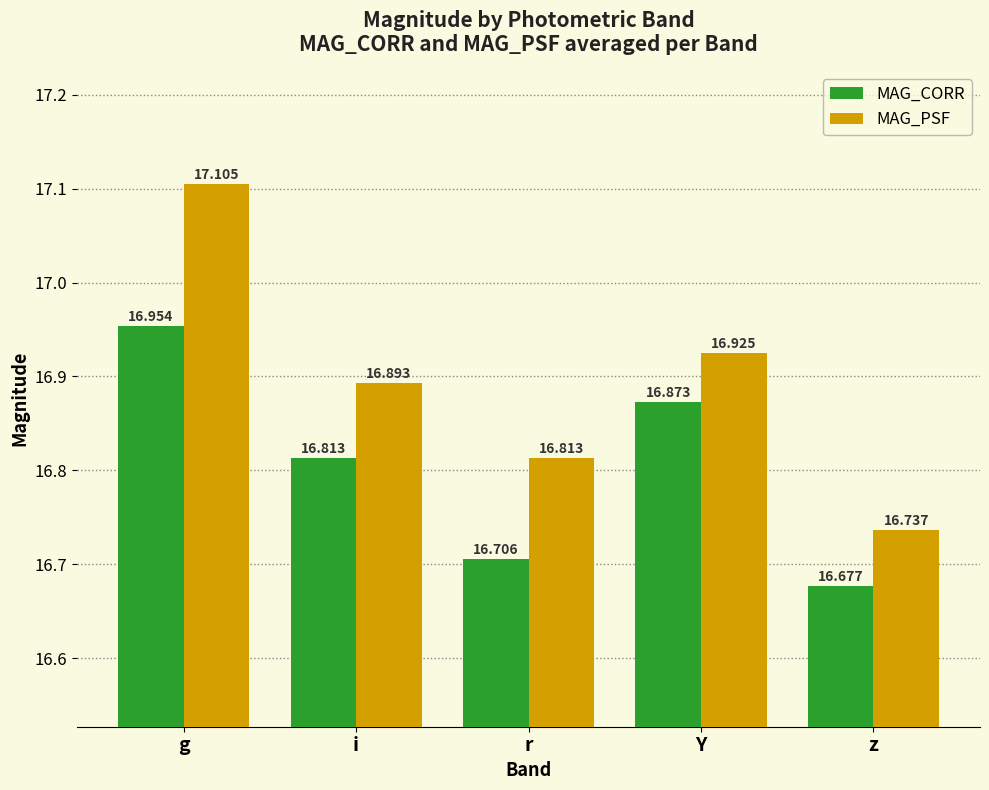

What is the average value of the MAG_PSF series?

16.9